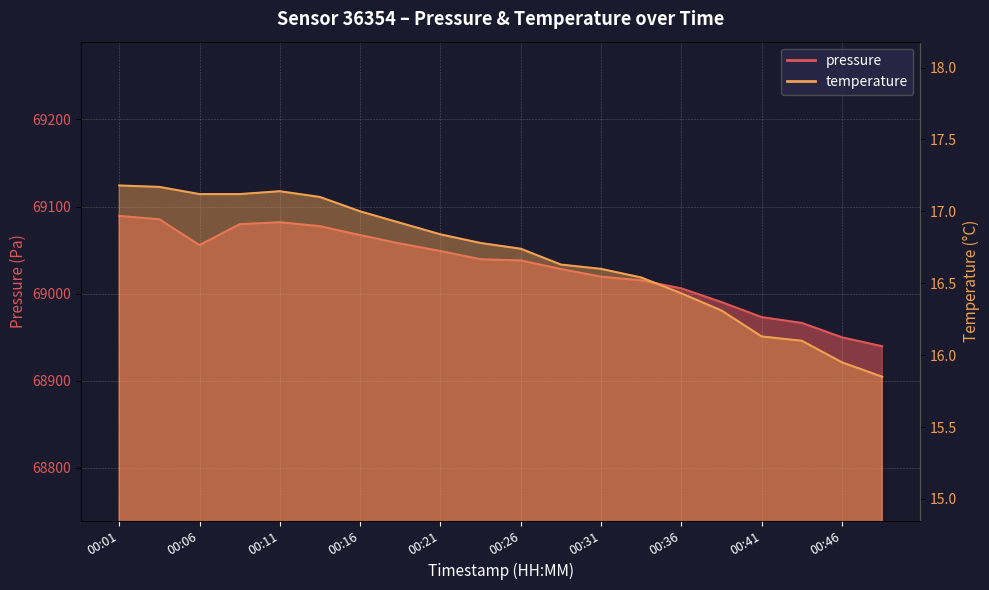

How many lines are shown in the chart?

2